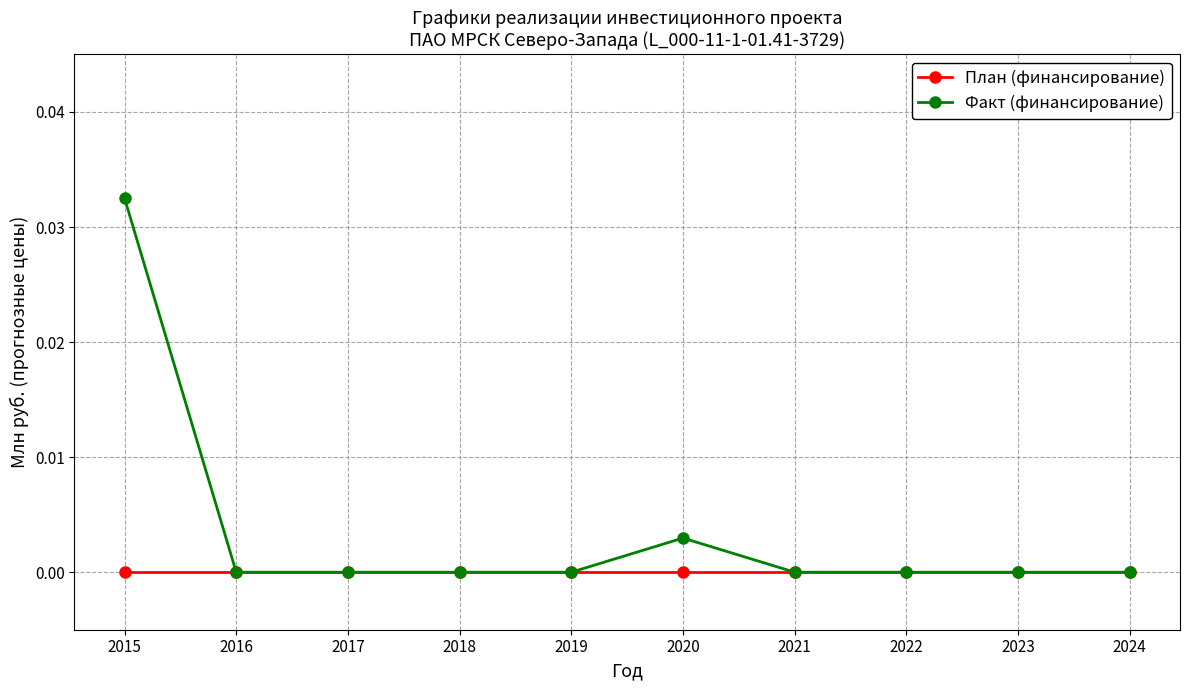

At which category is the sum across all series the highest?

2015